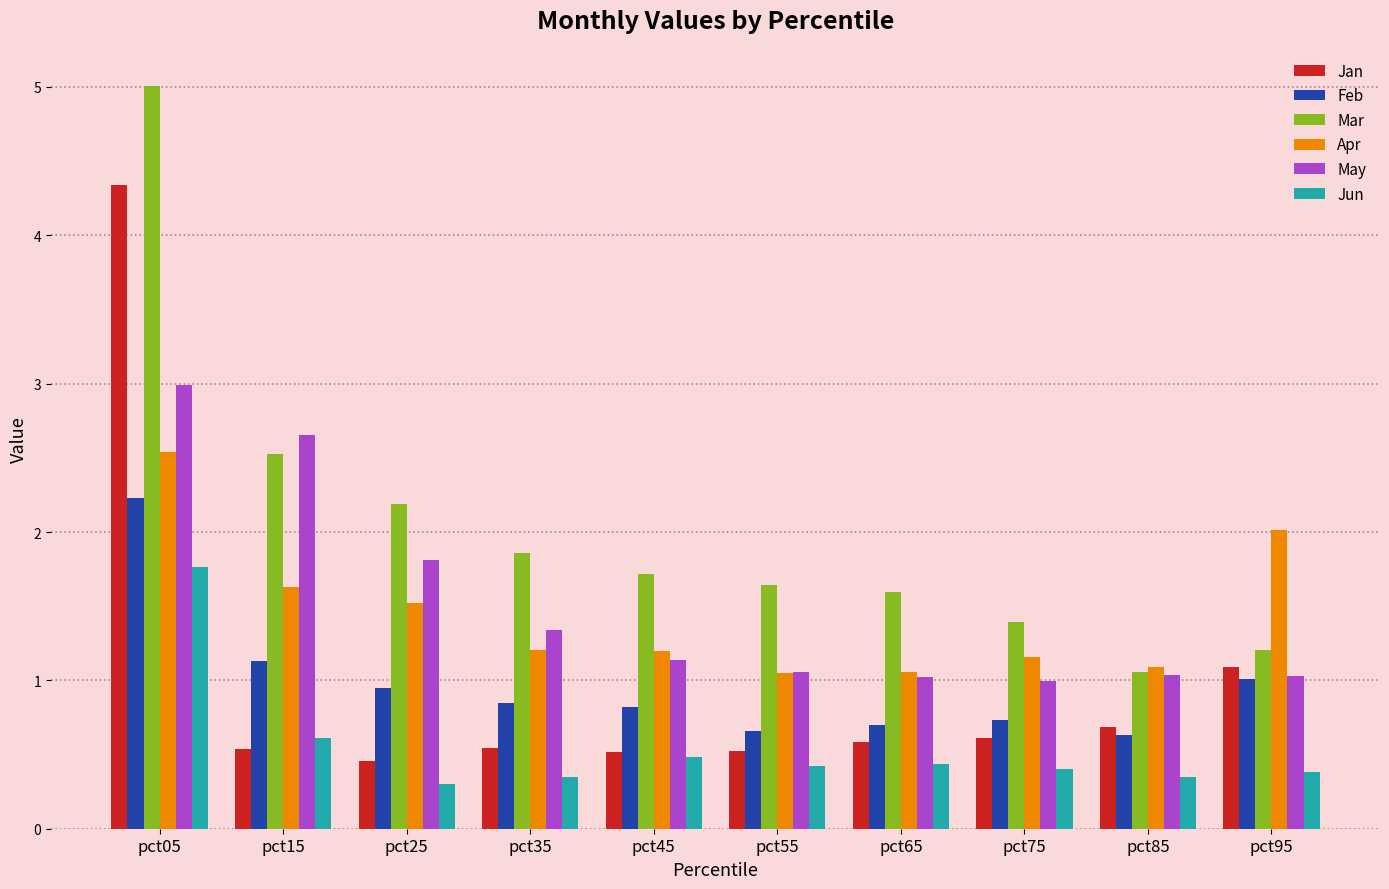

How many bars are there in total?

60